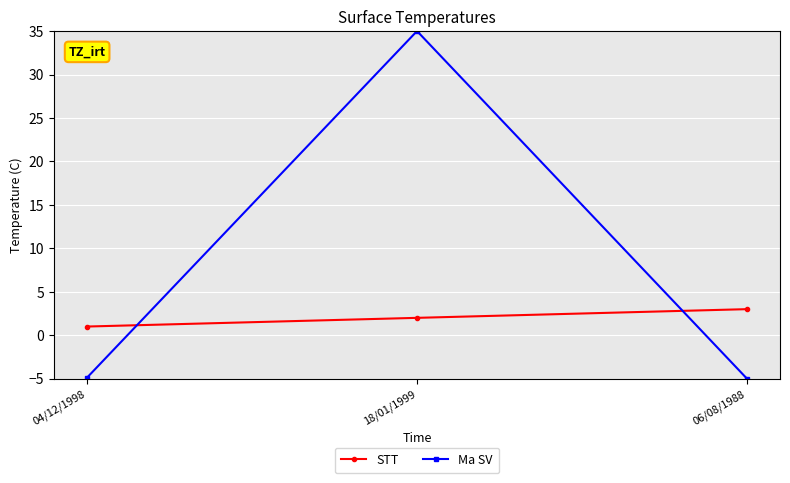

At which label is STT closest to 2?

18/01/1999